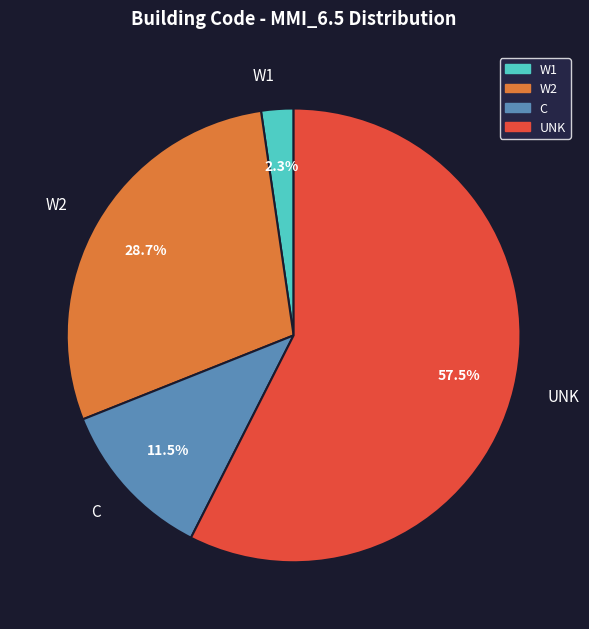

How many slices are in this pie chart?

4